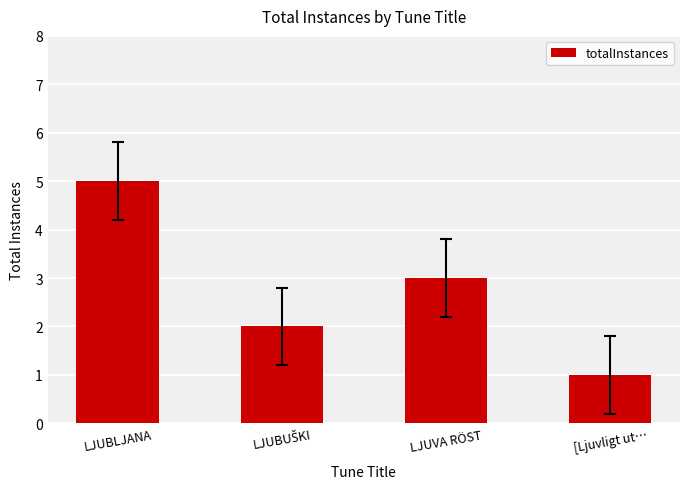

Reading left to right, list all the values displayed in this chart.

5	2	3	1